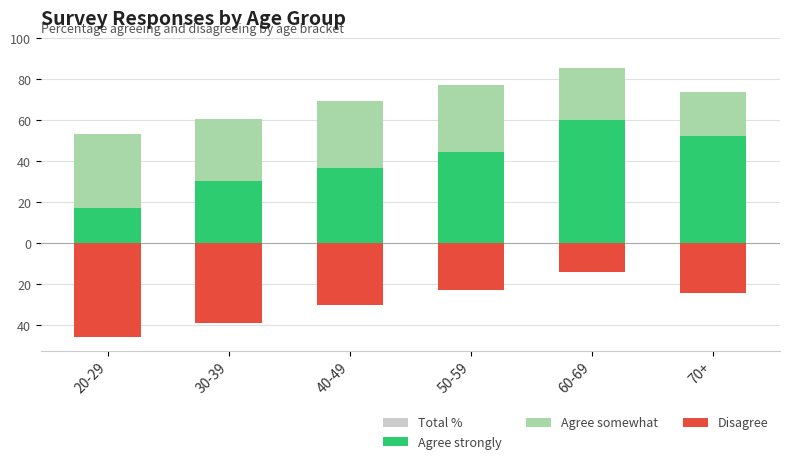

Which has a higher value, 40-49 or 20-29?

40-49